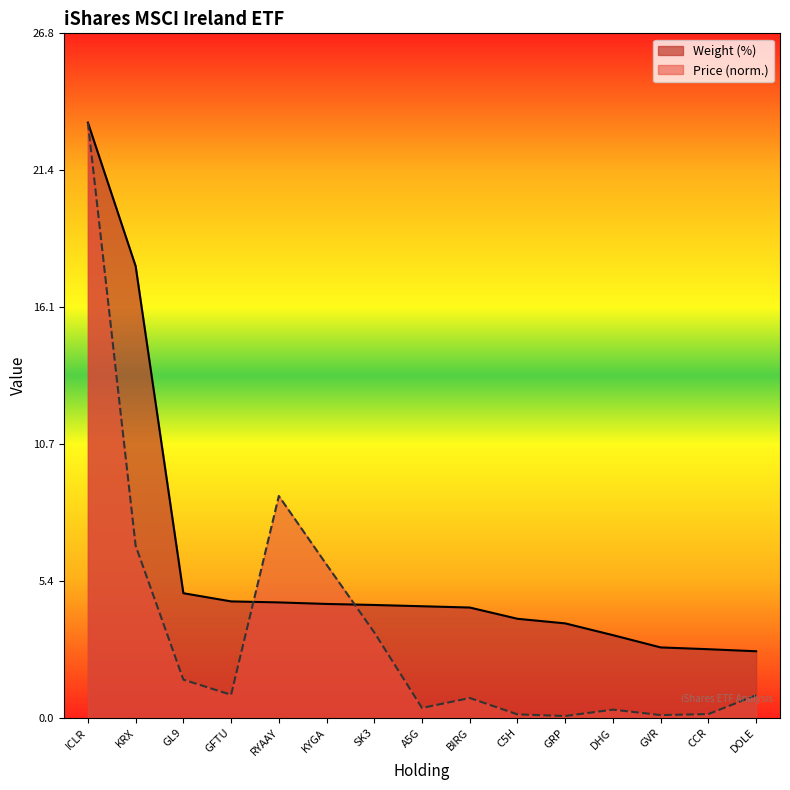

Which series ends up on top after the final intersection of Price and Weight (%)?

Weight (%)